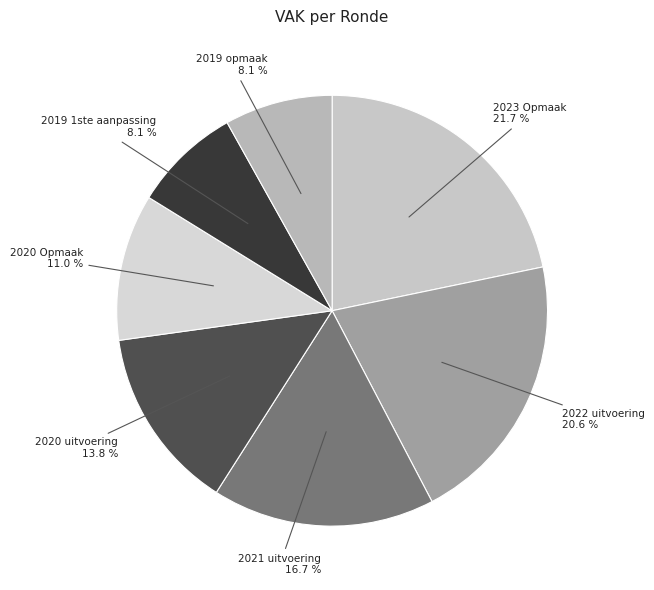

Do 2020 uitvoering and 2023 Opmaak together represent more than half of the pie?

No